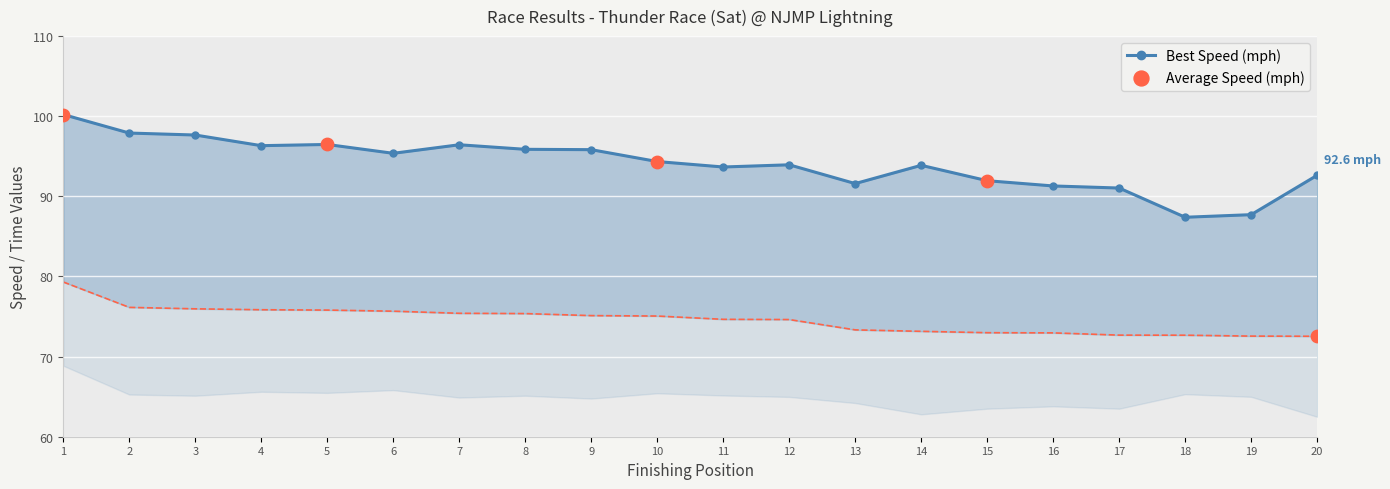

At how many categories does at least one series exceed 98?

1